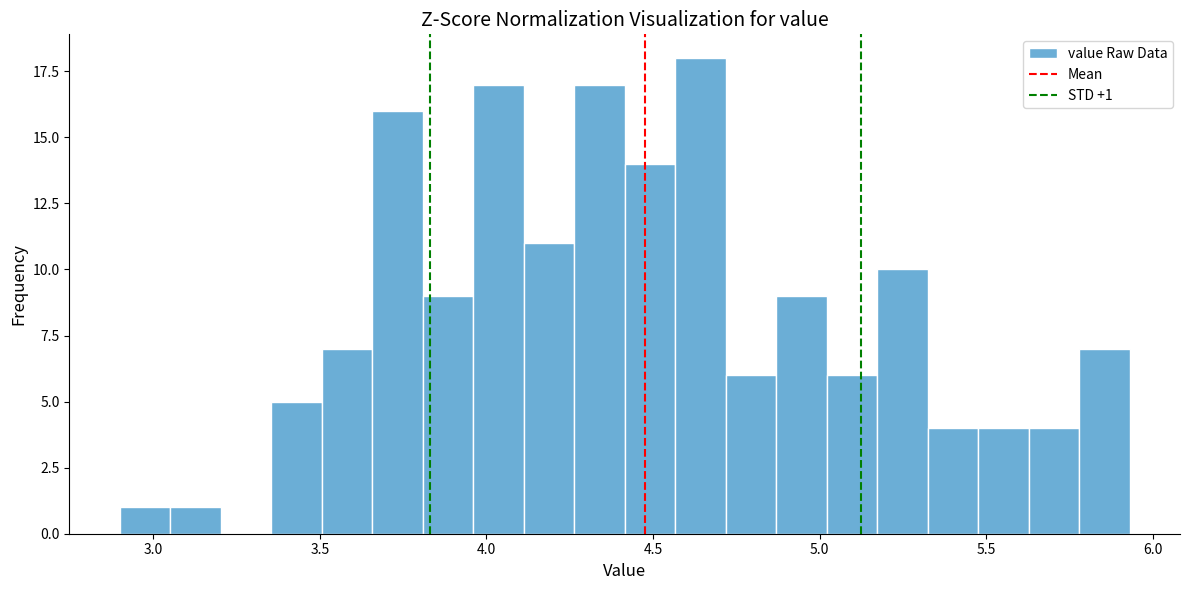

Read against the x-axis, roughly where is the centre of the tallest bar?

4.65